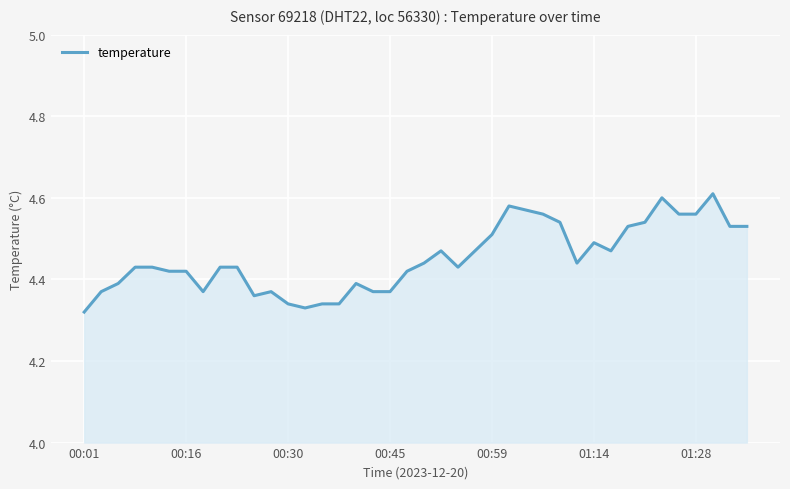

What is the difference between the maximum and minimum values?

0.3